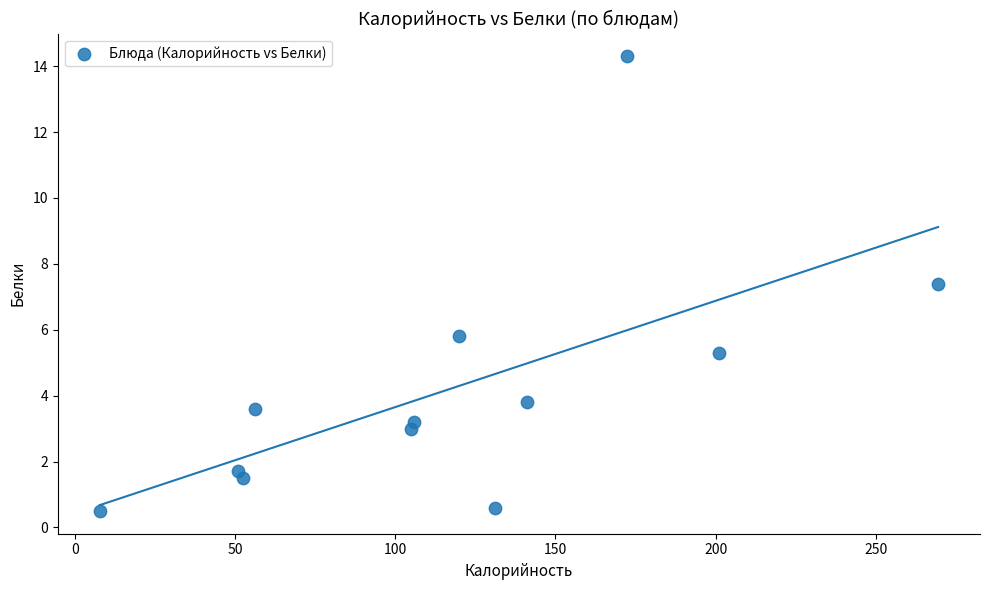

What is the range of X values (max minus min)?

261.6